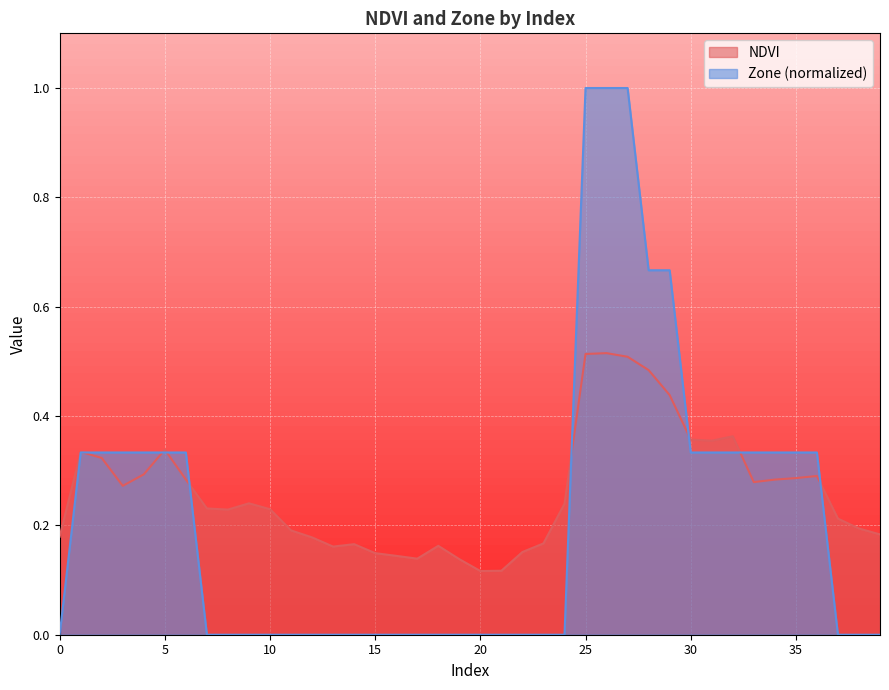

What is the difference between the highest and lowest values at 9?

0.2